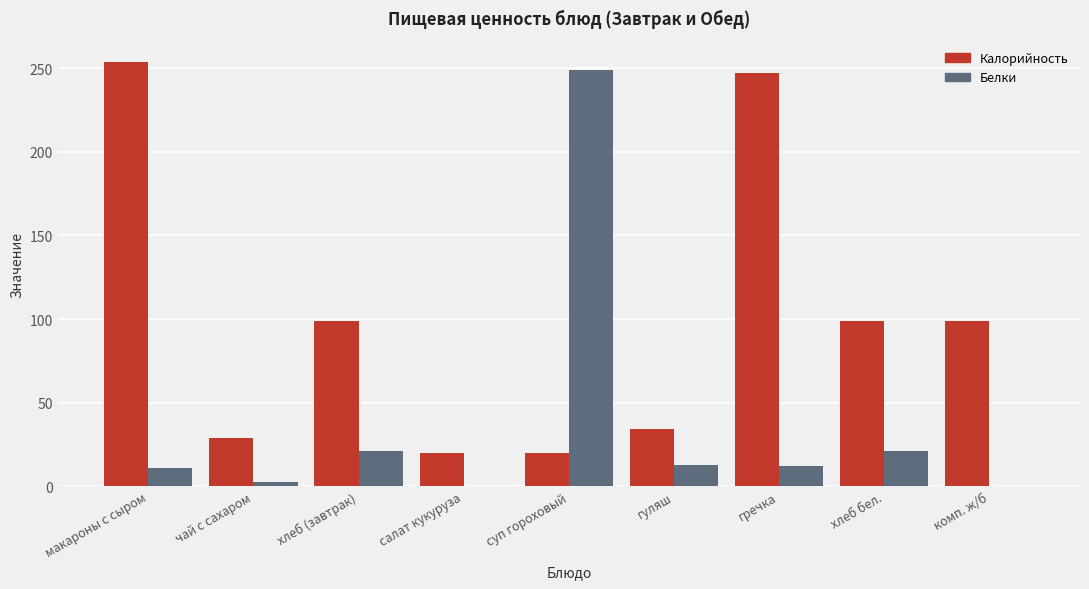

What is the sum of the Белки values at хлеб (завтрак) and макароны с сыром?

32.0